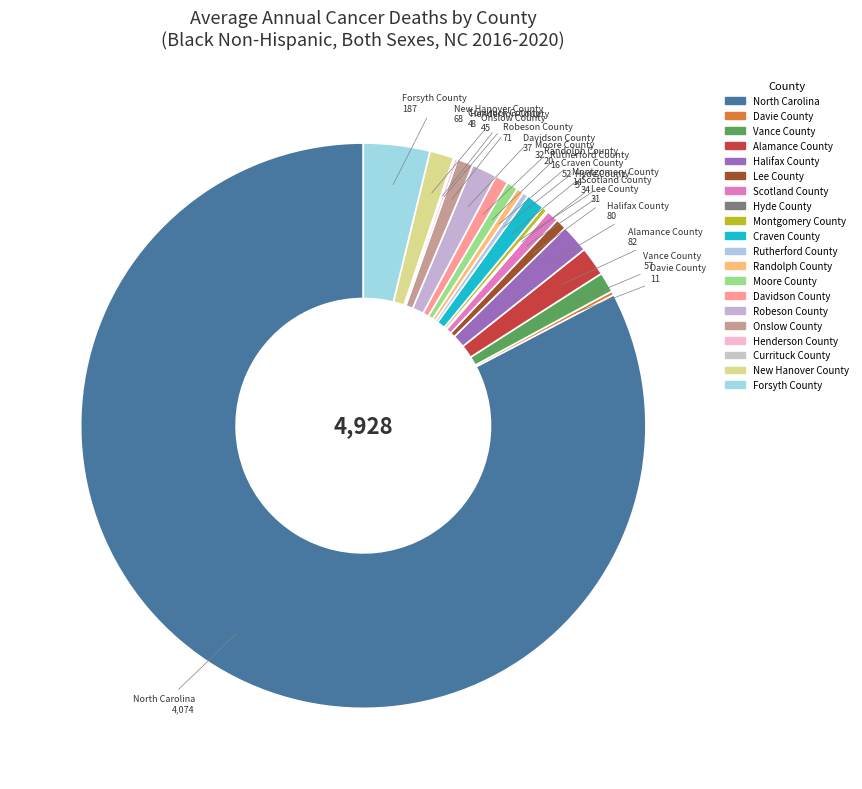

What is the smallest slice in the pie chart?

Currituck County